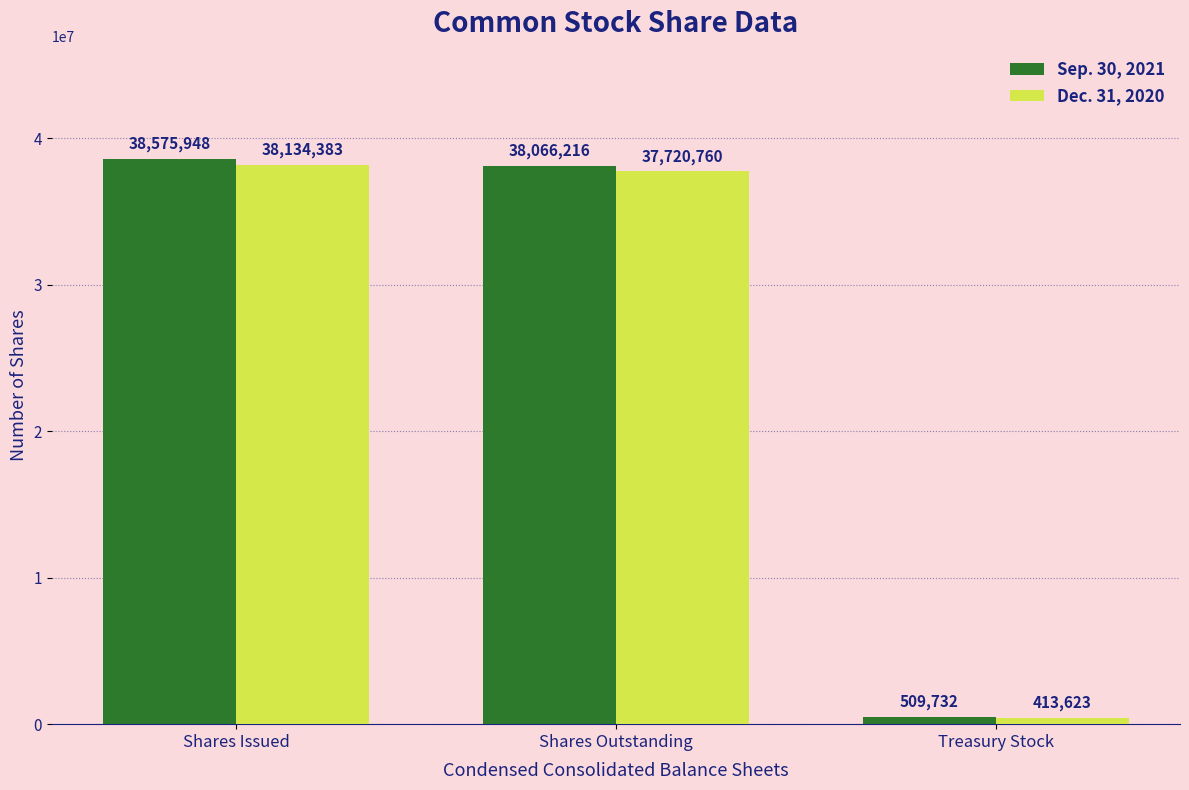

What is the label of the 1st bar from the right?

Treasury Stock